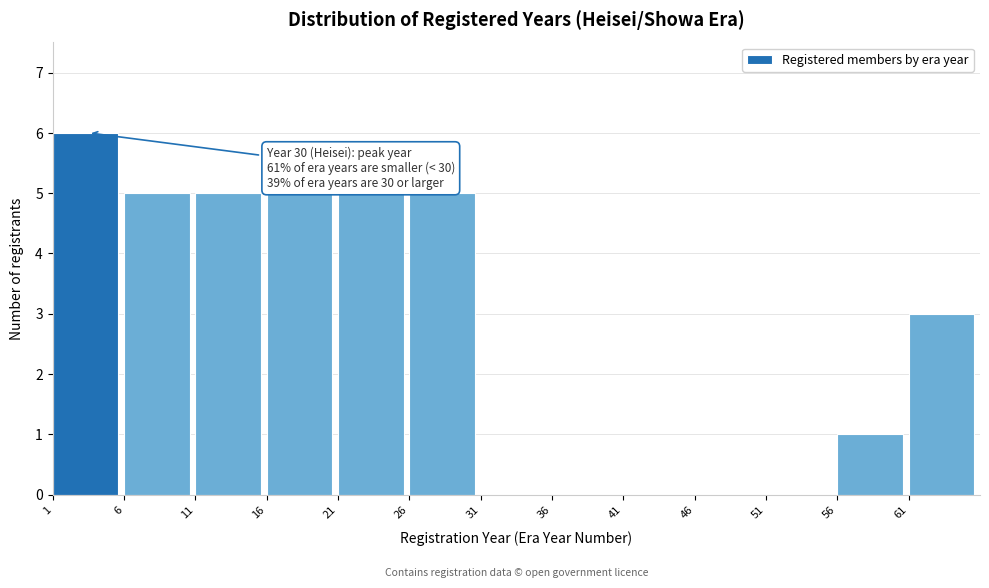

Over which range of the x-axis is the bar tallest?

1 to 6